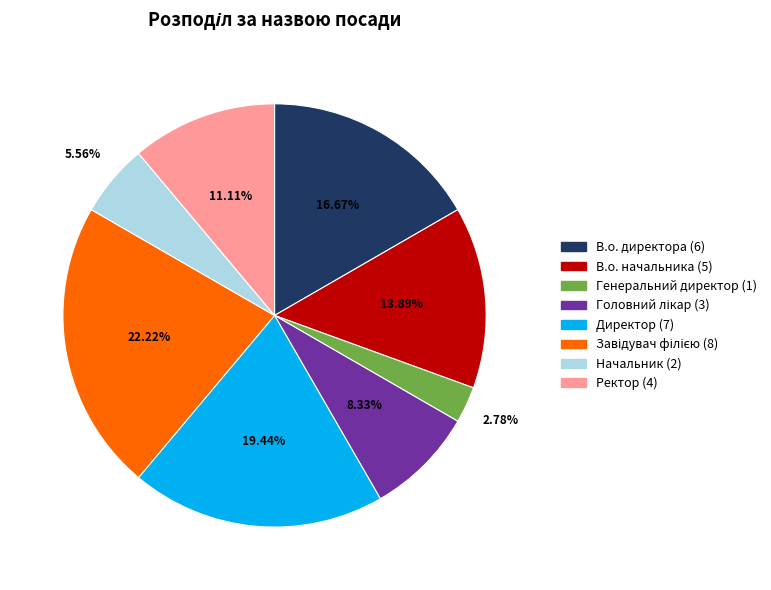

What percentage is NOT represented by Генеральний директор?

97.2%